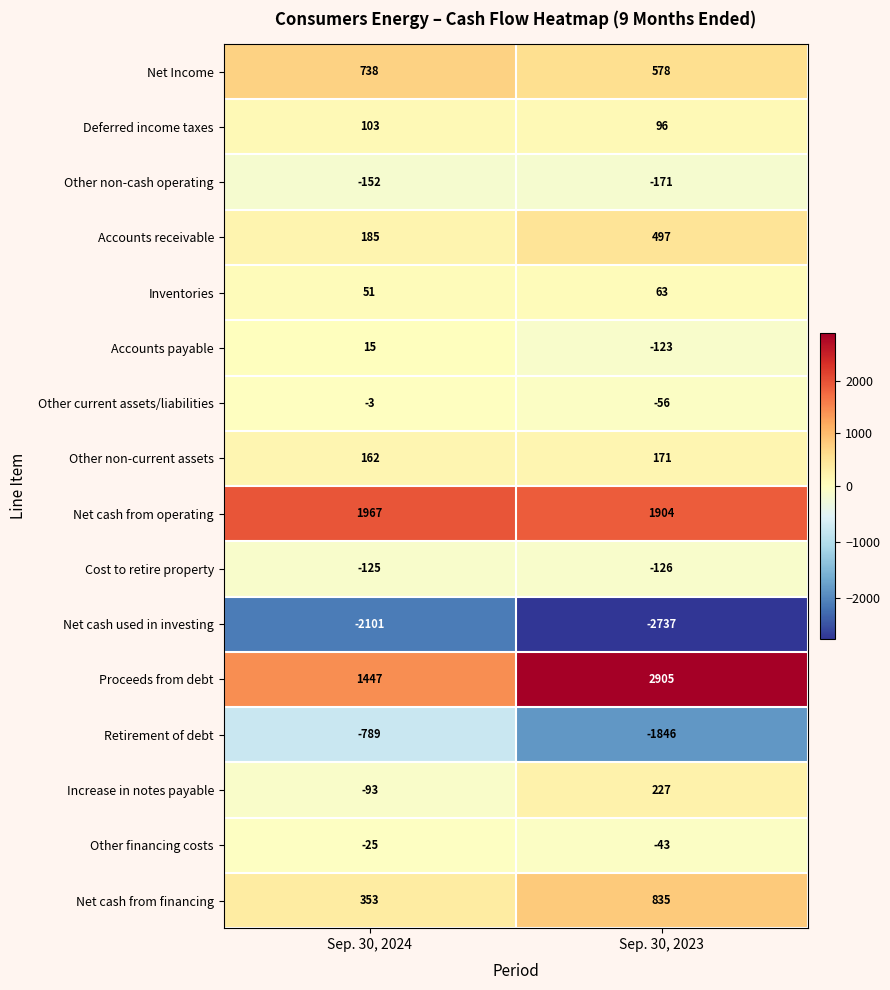

The value of Proceeds from debt at Sep. 30, 2024 is 1447. True or false?

True